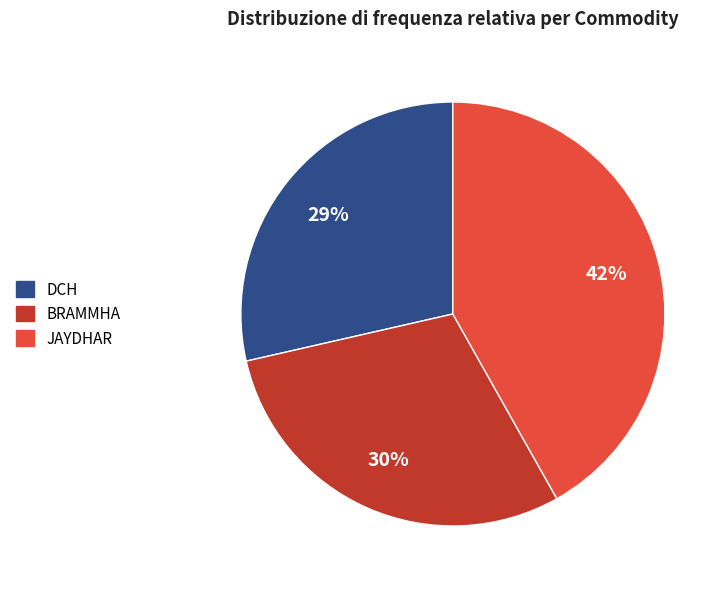

Is the sum of DCH and JAYDHAR greater than half?

Yes